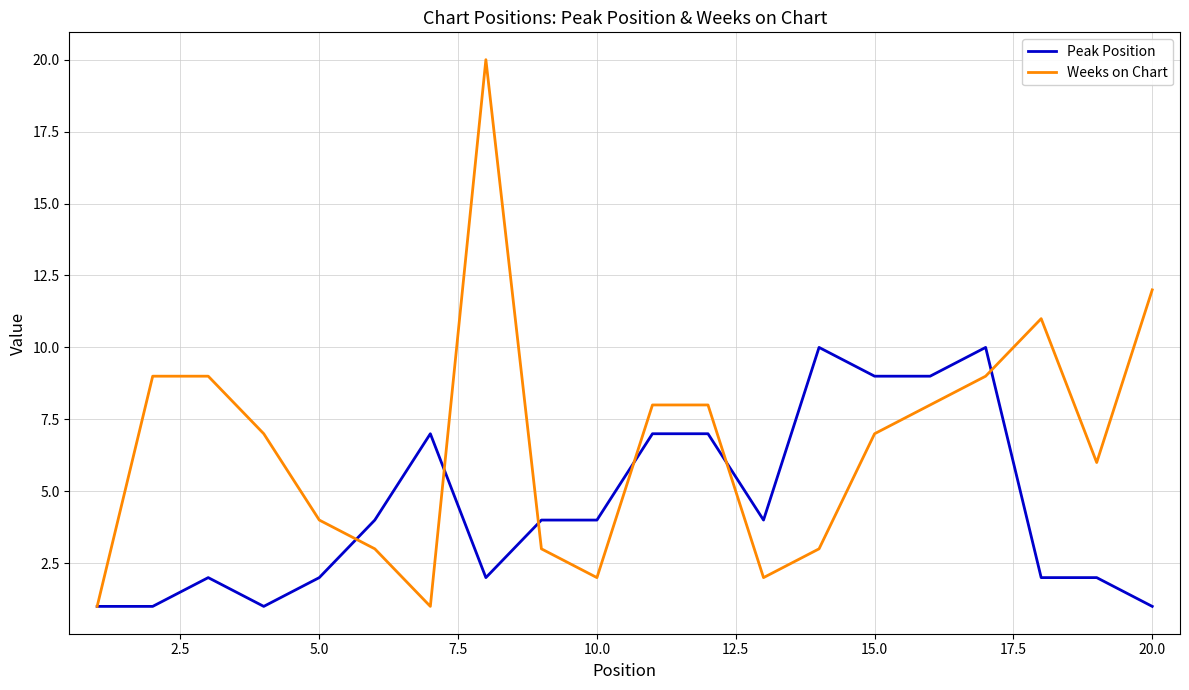

Which series ends up on top after the final intersection of Peak Position and Weeks on Chart?

Weeks on Chart